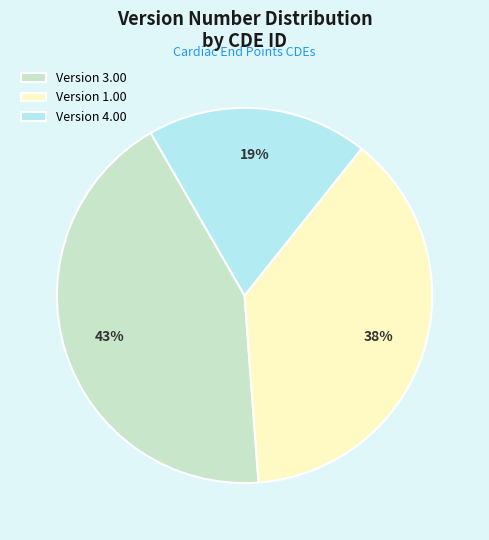

Rank the categories by value from highest to lowest.

Version 3.00, Version 1.00, Version 4.00